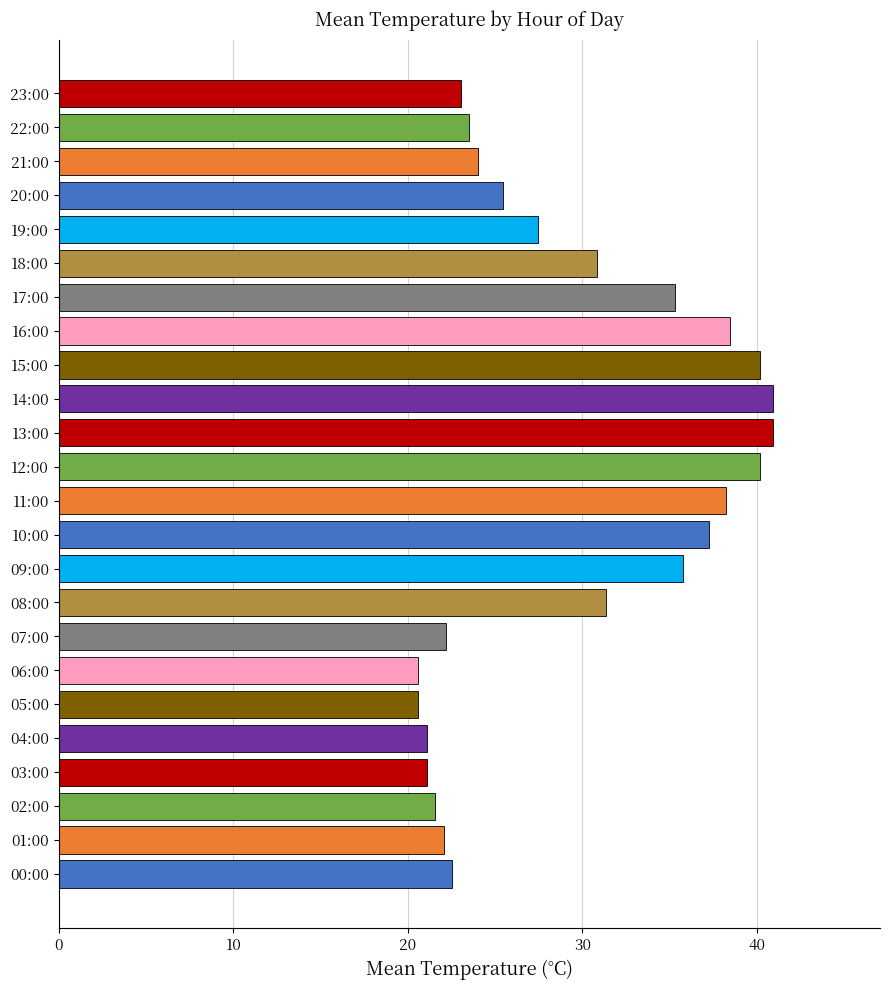

What is the ratio of the value at 21:00 to the value at 12:00?

0.6